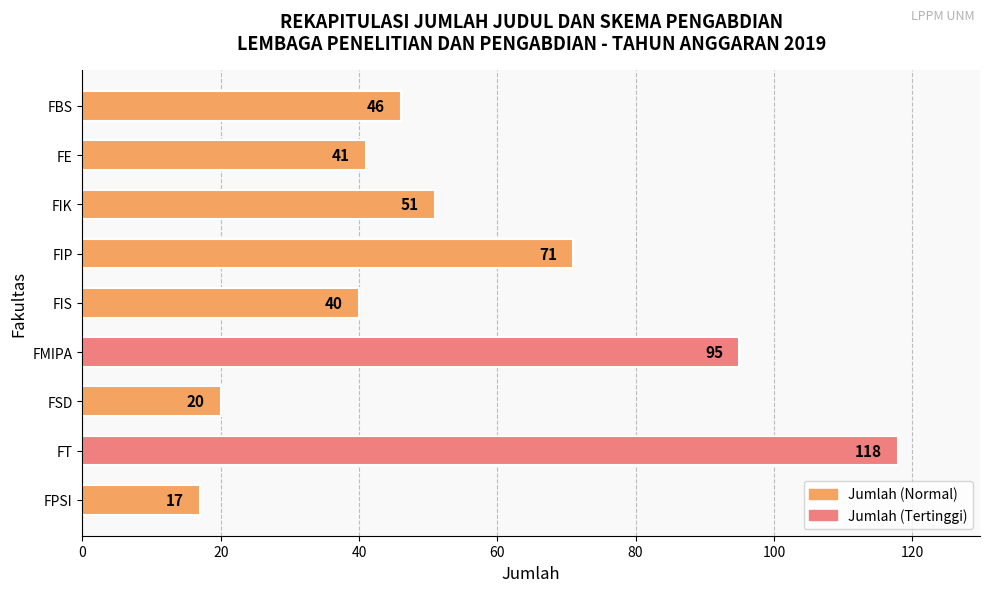

Reading top to bottom, transcribe all the data shown in this chart.

46	41	51	71	40	95	20	118	17